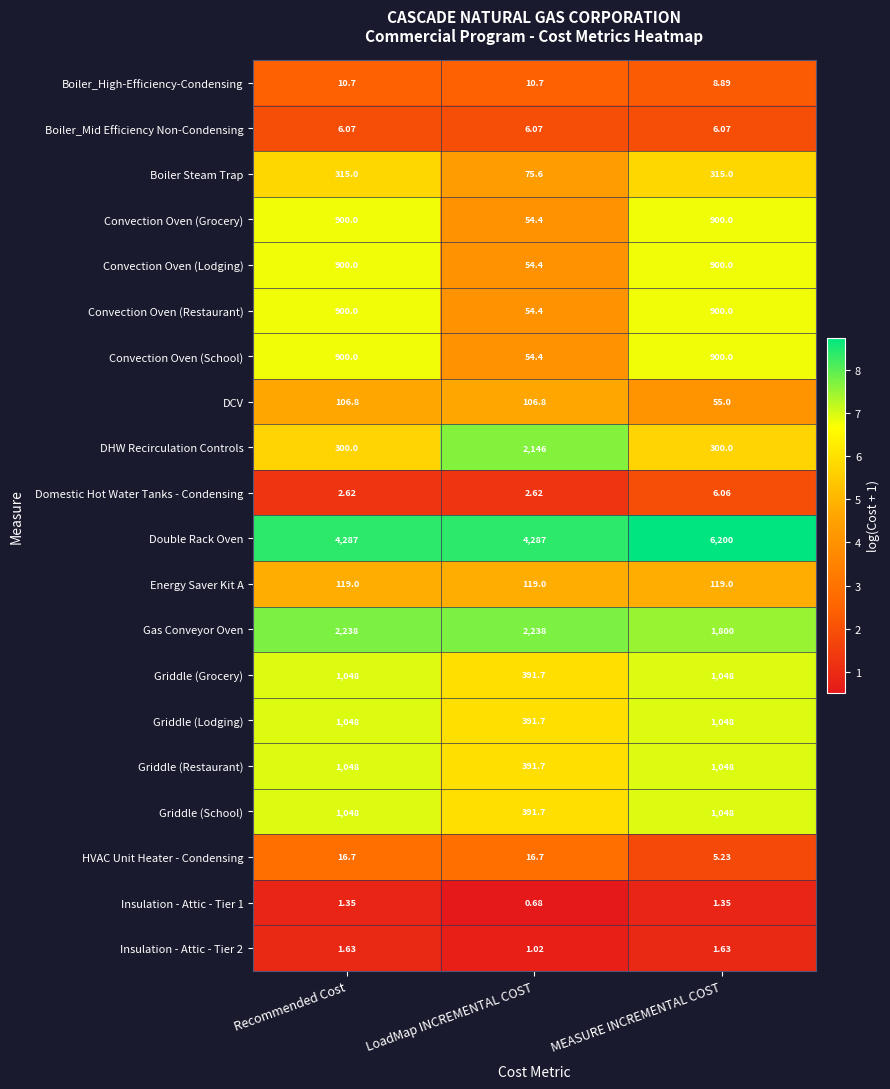

At which label is Insulation - Attic - Tier 1 closest to 1?

LoadMap INCREMENTAL COST